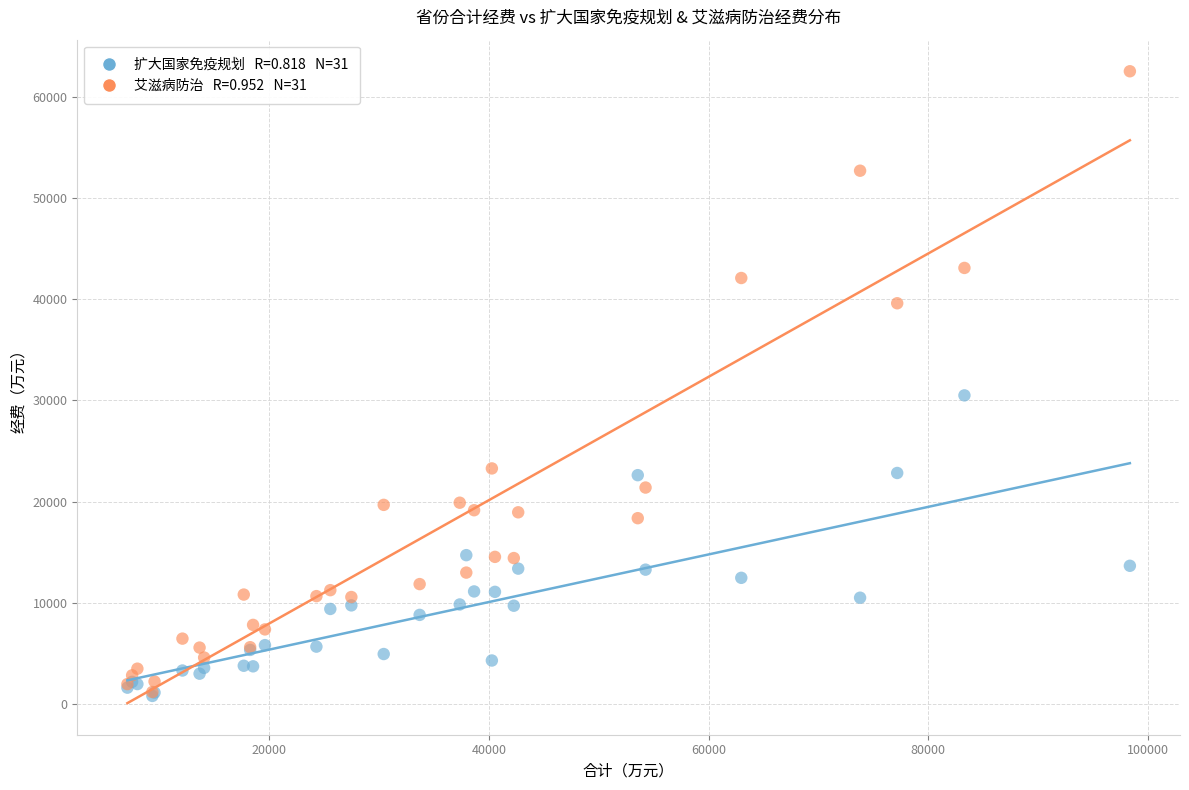

Across all series, what Y value is closest to 31670?

30505